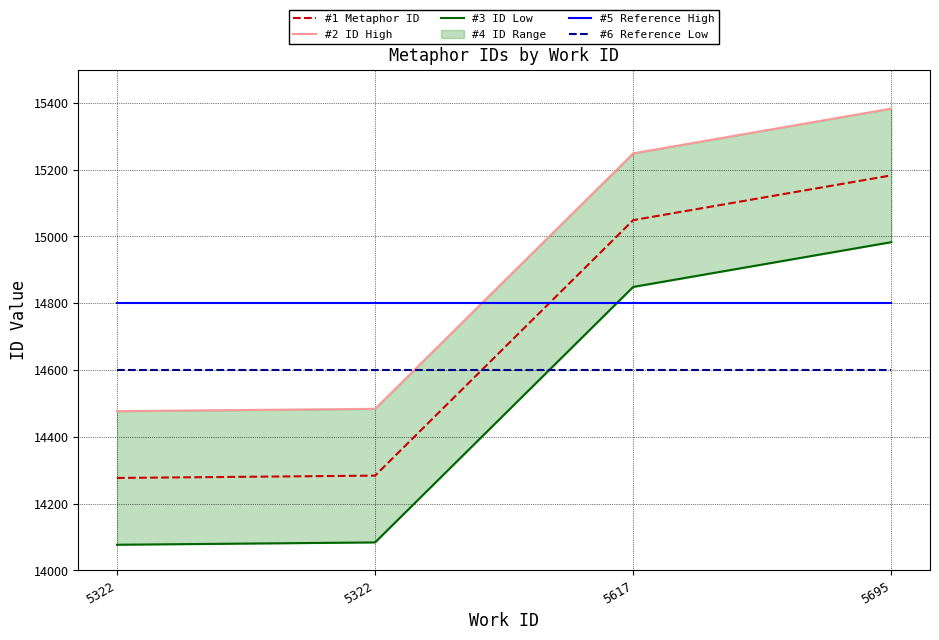

Rank the series by their maximum value, from highest to lowest.

#2 ID High, #1 Metaphor ID, #3 ID Low, #5 Reference High, #6 Reference Low